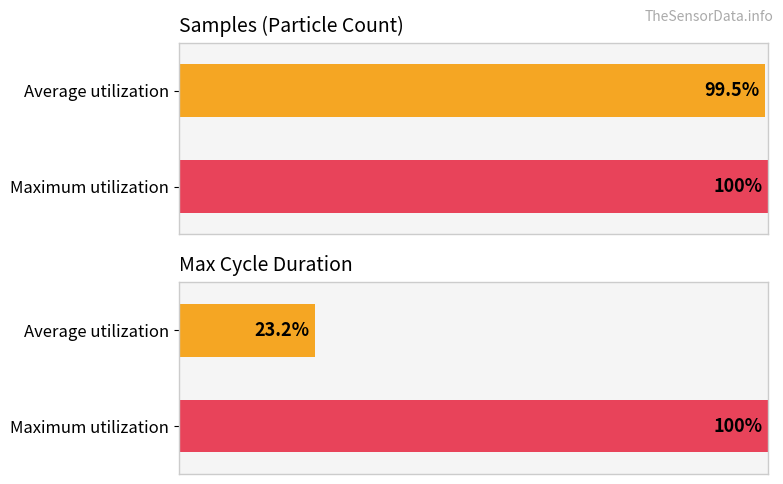

Is it true that Max_cycle equals 12254 at 04:31?

False